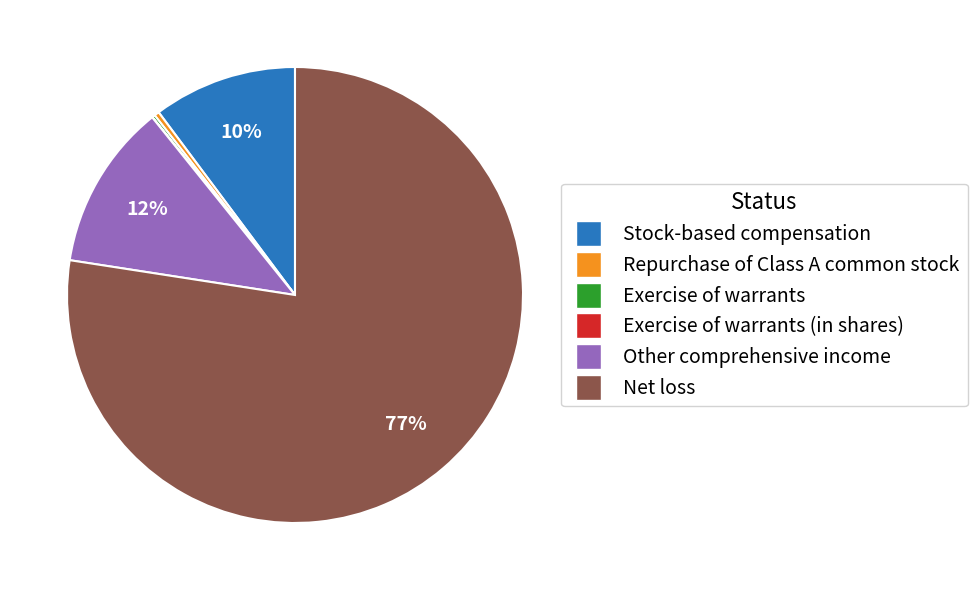

What is the largest slice in the pie chart?

Net loss